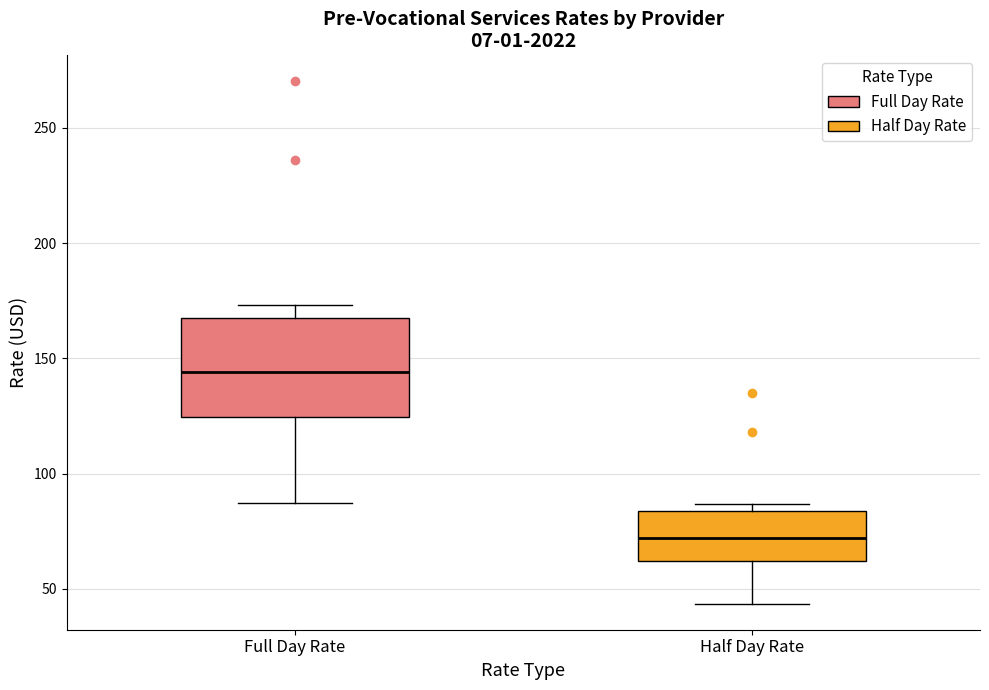

Which box's median line is the highest?

Full Day Rate